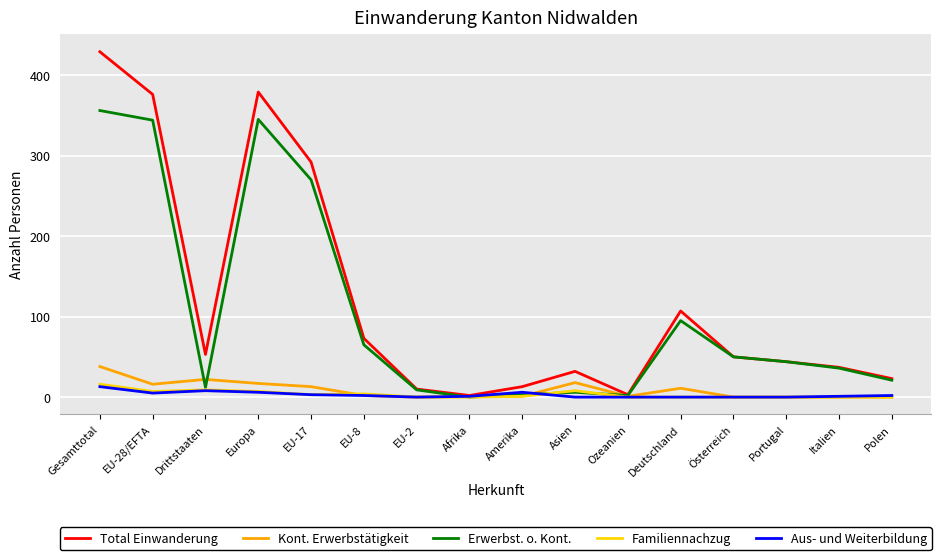

What is the average value of the Total Einwanderung series?

120